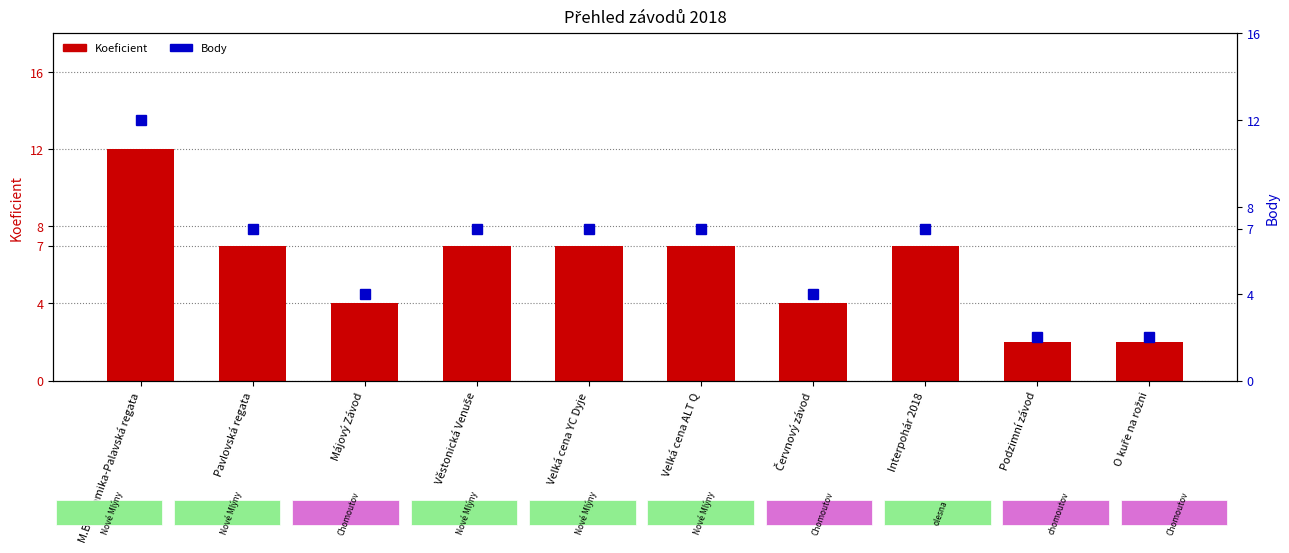

What is the total value across all series at Červnový závod?

8